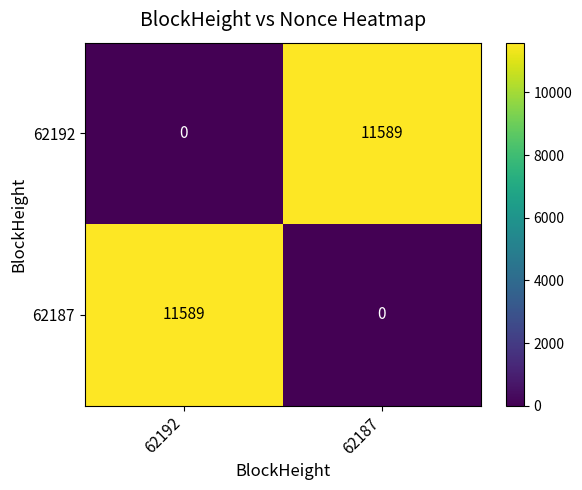

Rank the categories by 62192 value from highest to lowest.

62187, 62192